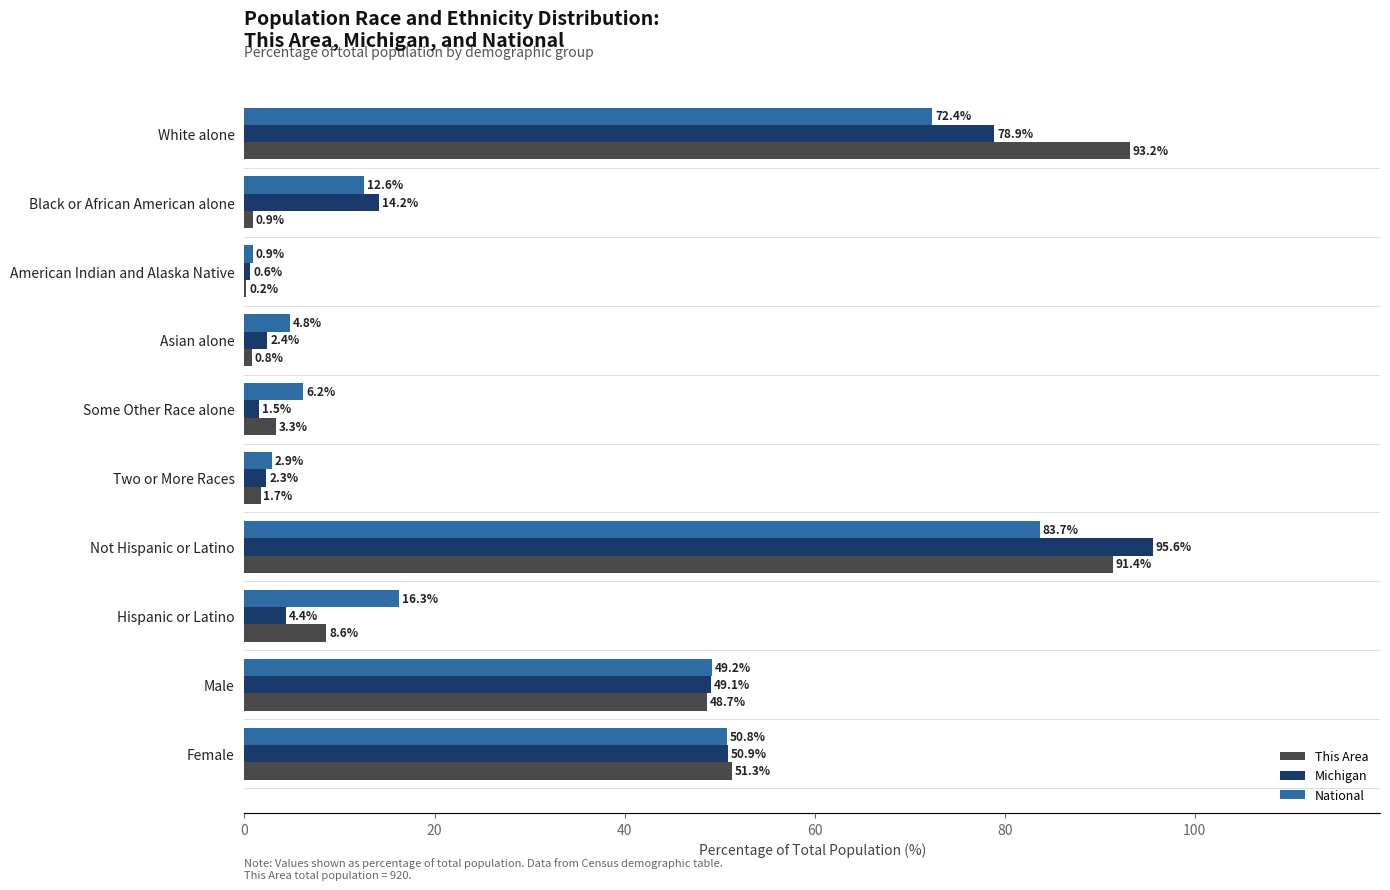

Is it true that Michigan equals 14.2 at Black or African American alone?

True